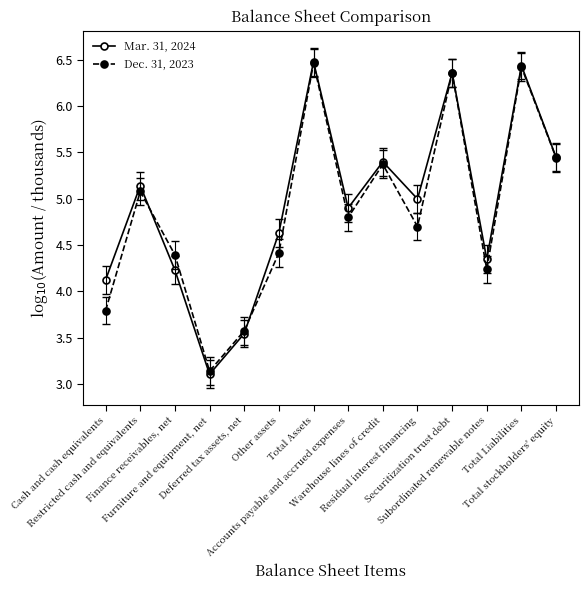

What is the maximum value shown in the chart?

6.5